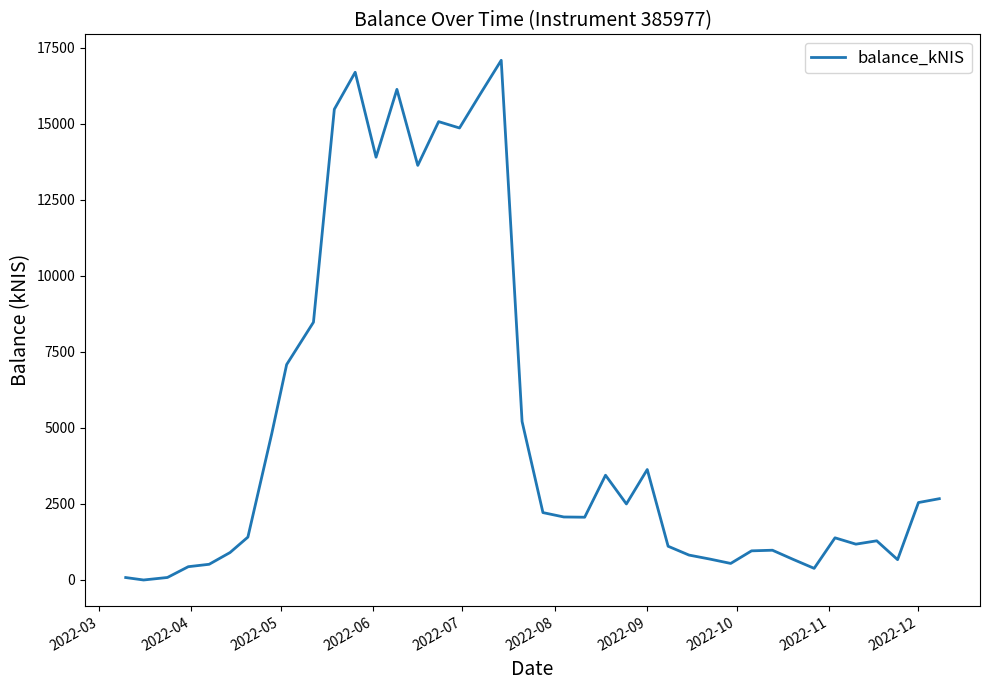

How many values are below 2071?

20